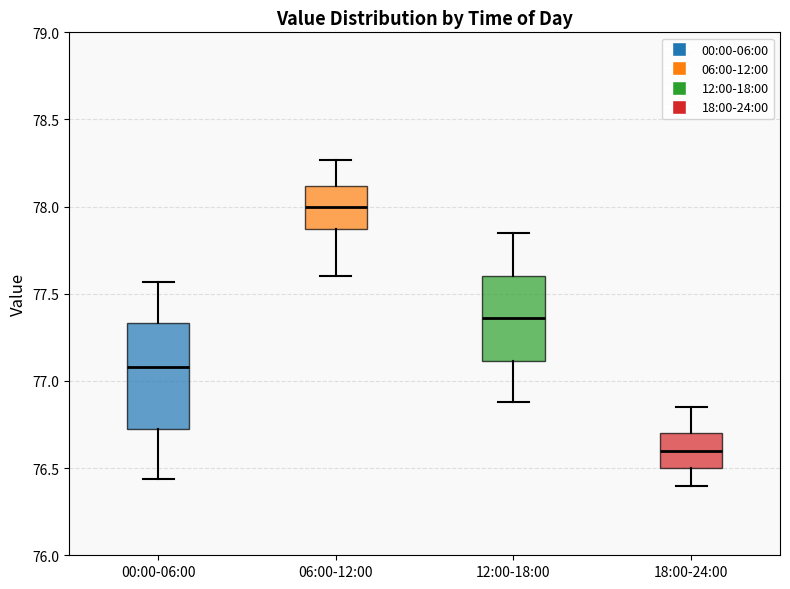

Comparing the boxes themselves (not the whiskers), which one is the tallest?

00:00-06:00